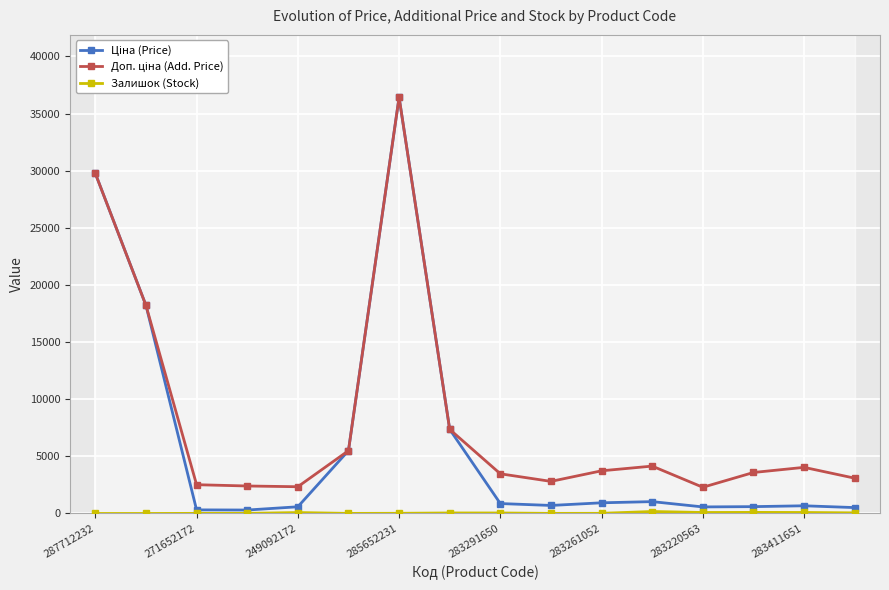

What is the greatest value displayed?

36424.0